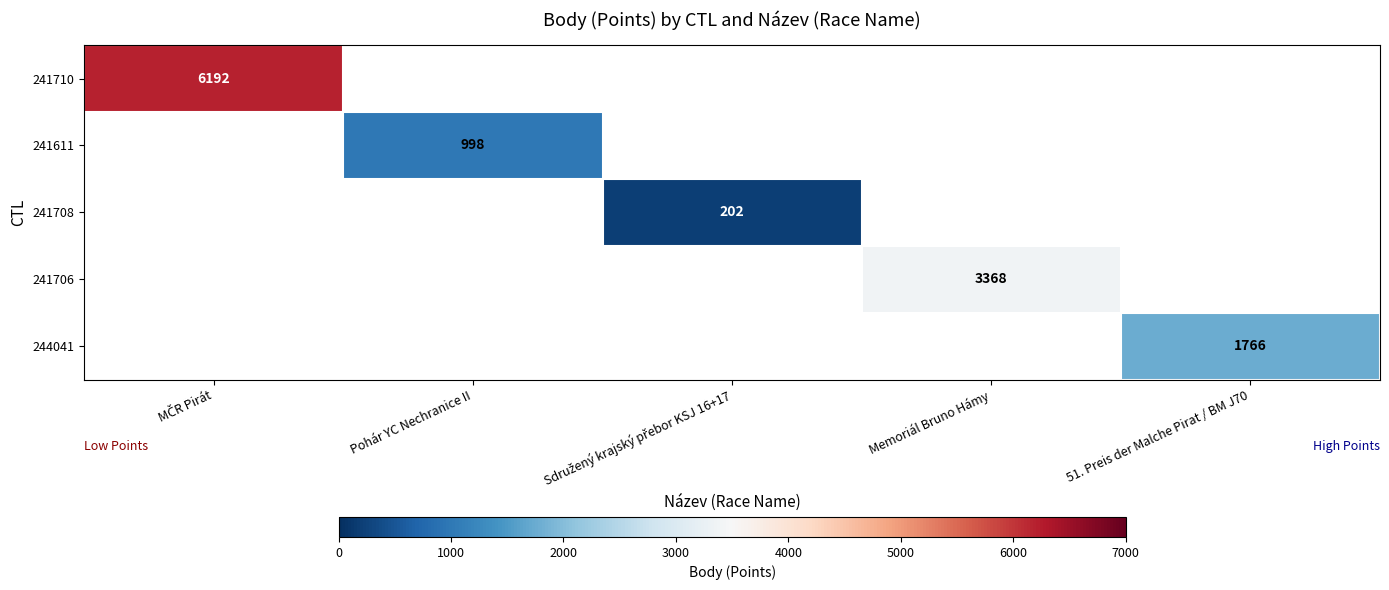

True or false: 244041 has a value of 1766 at 51. Preis der Malche Pirat / BM J70.

True